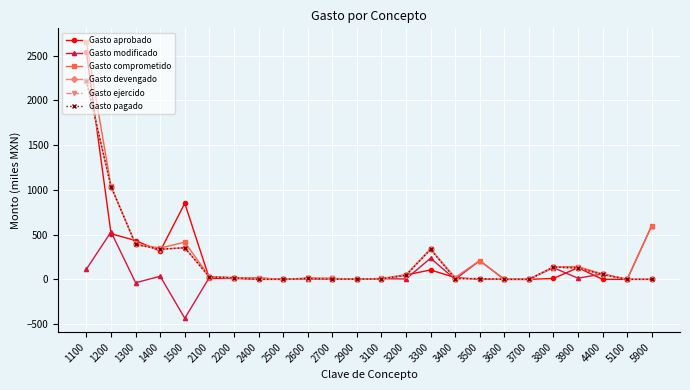

Which category has the lowest value across all series?

1500